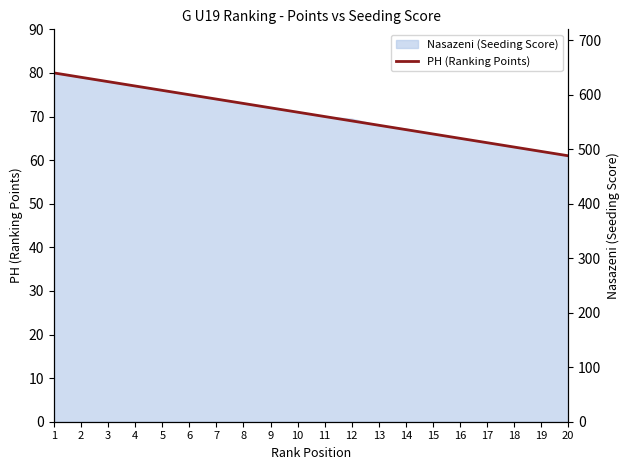

The value at 1 is 104. True or false?

False